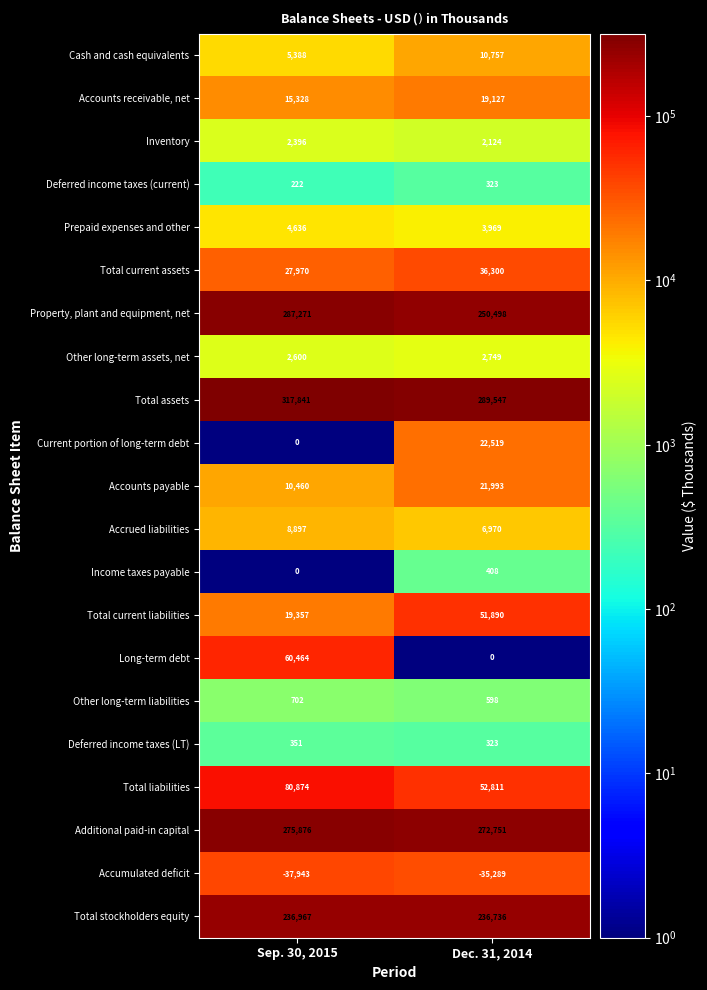

What is the minimum value shown in the chart?

-37943